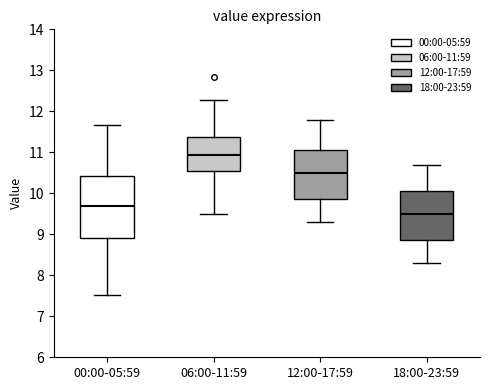

Reading left to right, read every box against the y-axis: the position of its median line, the range the box covers, and the ends of its whiskers. The values are not printed on the chart, so give them approximately, as read against the axis.

00:00-05:59: median 9.7, box 8.9 to 10.4, whiskers 7.5 to 11.7
06:00-11:59: median 10.9, box 10.6 to 11.4, whiskers 9.5 to 12.3
12:00-17:59: median 10.5, box 9.9 to 11.1, whiskers 9.3 to 11.8
18:00-23:59: median 9.5, box 8.9 to 10.1, whiskers 8.3 to 10.7